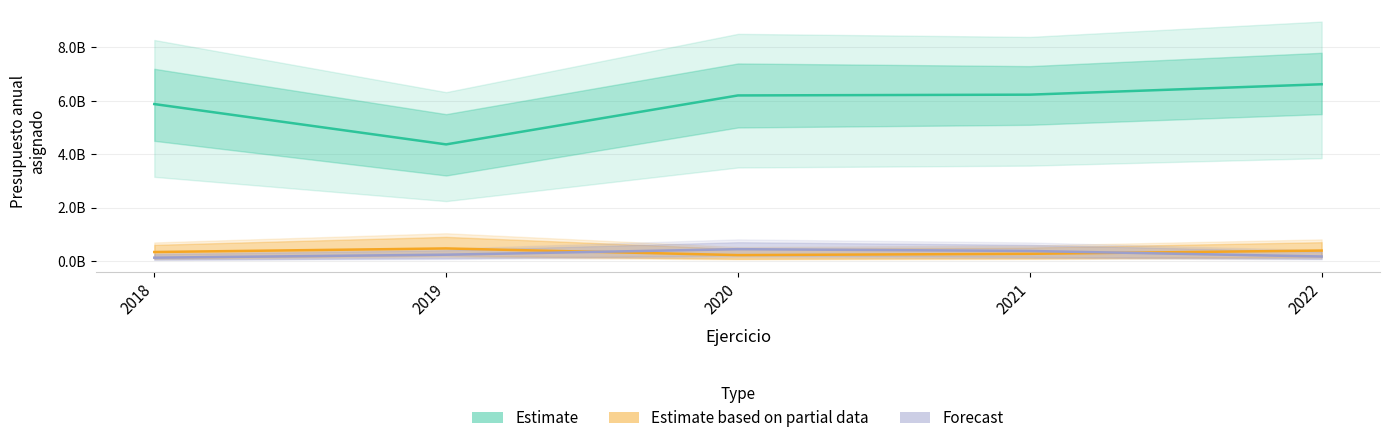

What is the greatest value displayed?

6620519990